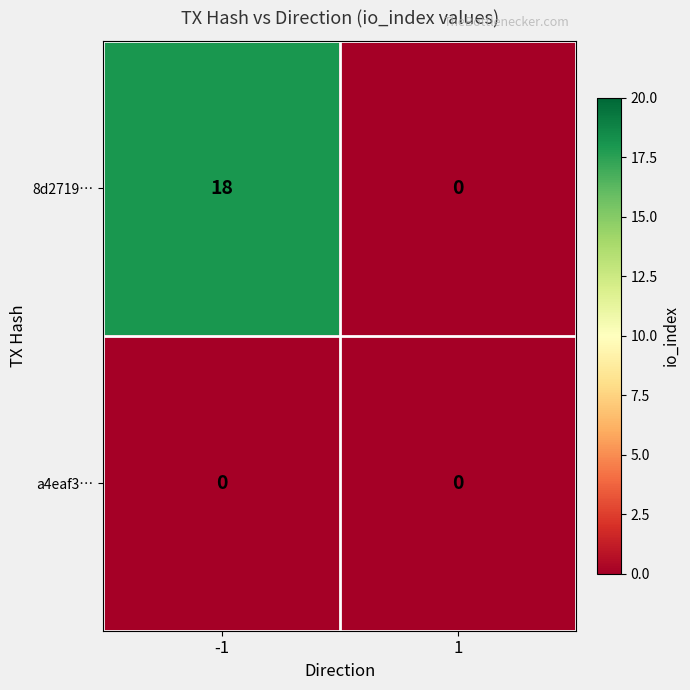

The a4eaf3… series shows 0 at 1. True or false?

True